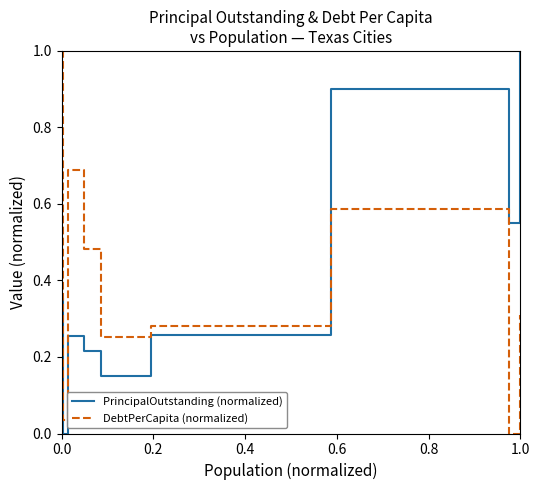

How many times do PrincipalOutstanding (normalized) and DebtPerCapita (normalized) cross each other?

1